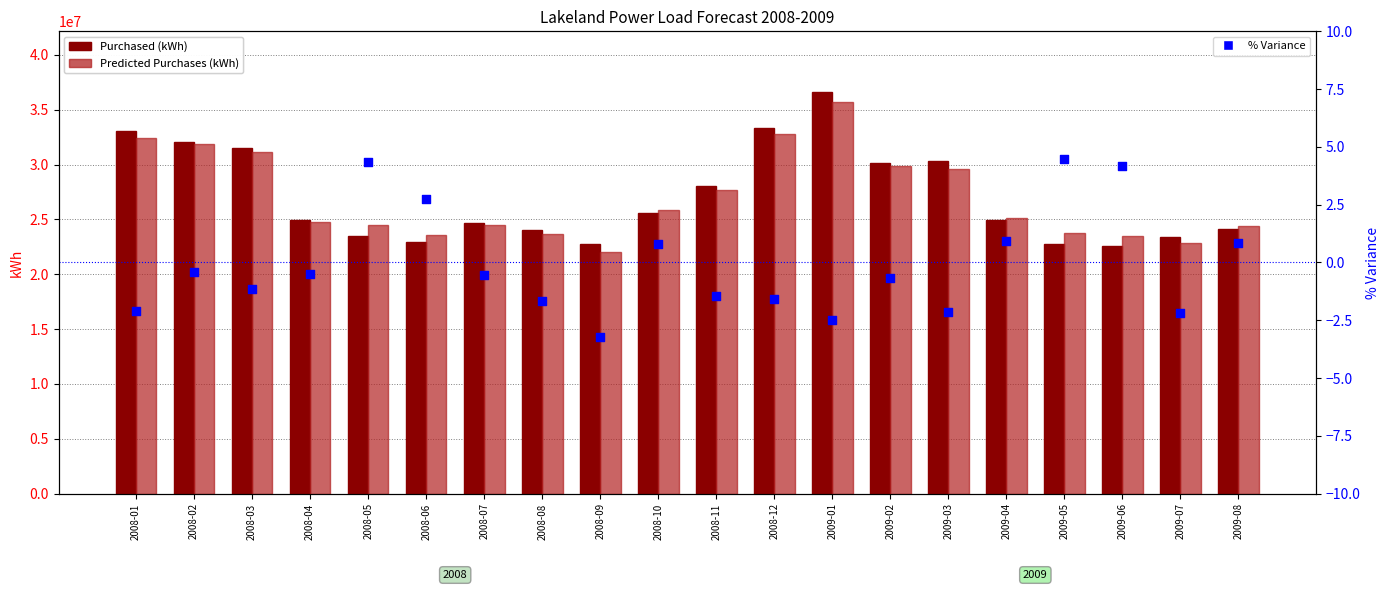

Which series has the largest total across all categories?

Purchased (kWh)